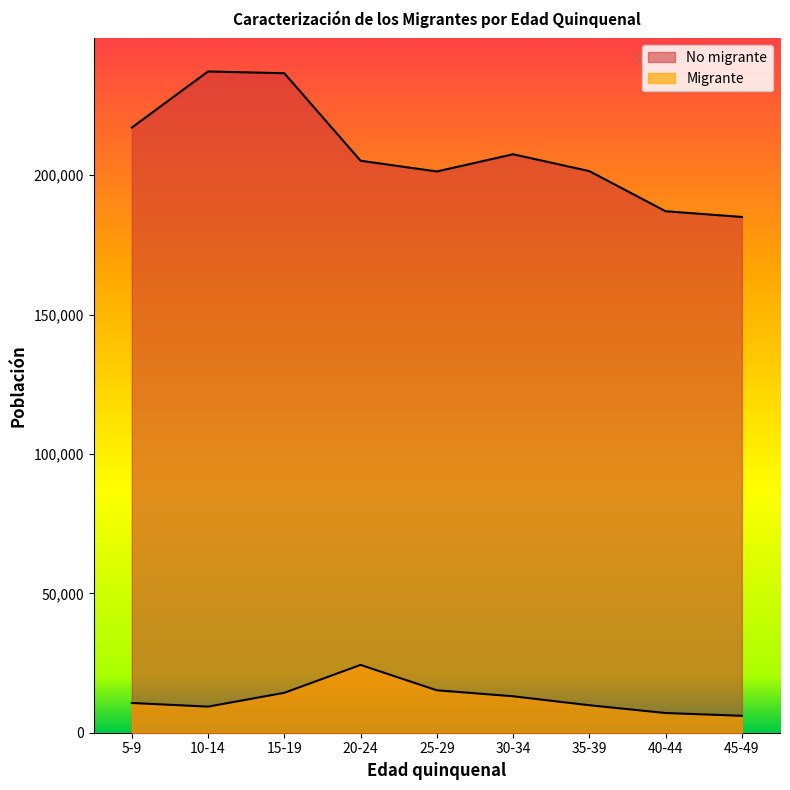

How many values in the Migrante series are below 10670?

4